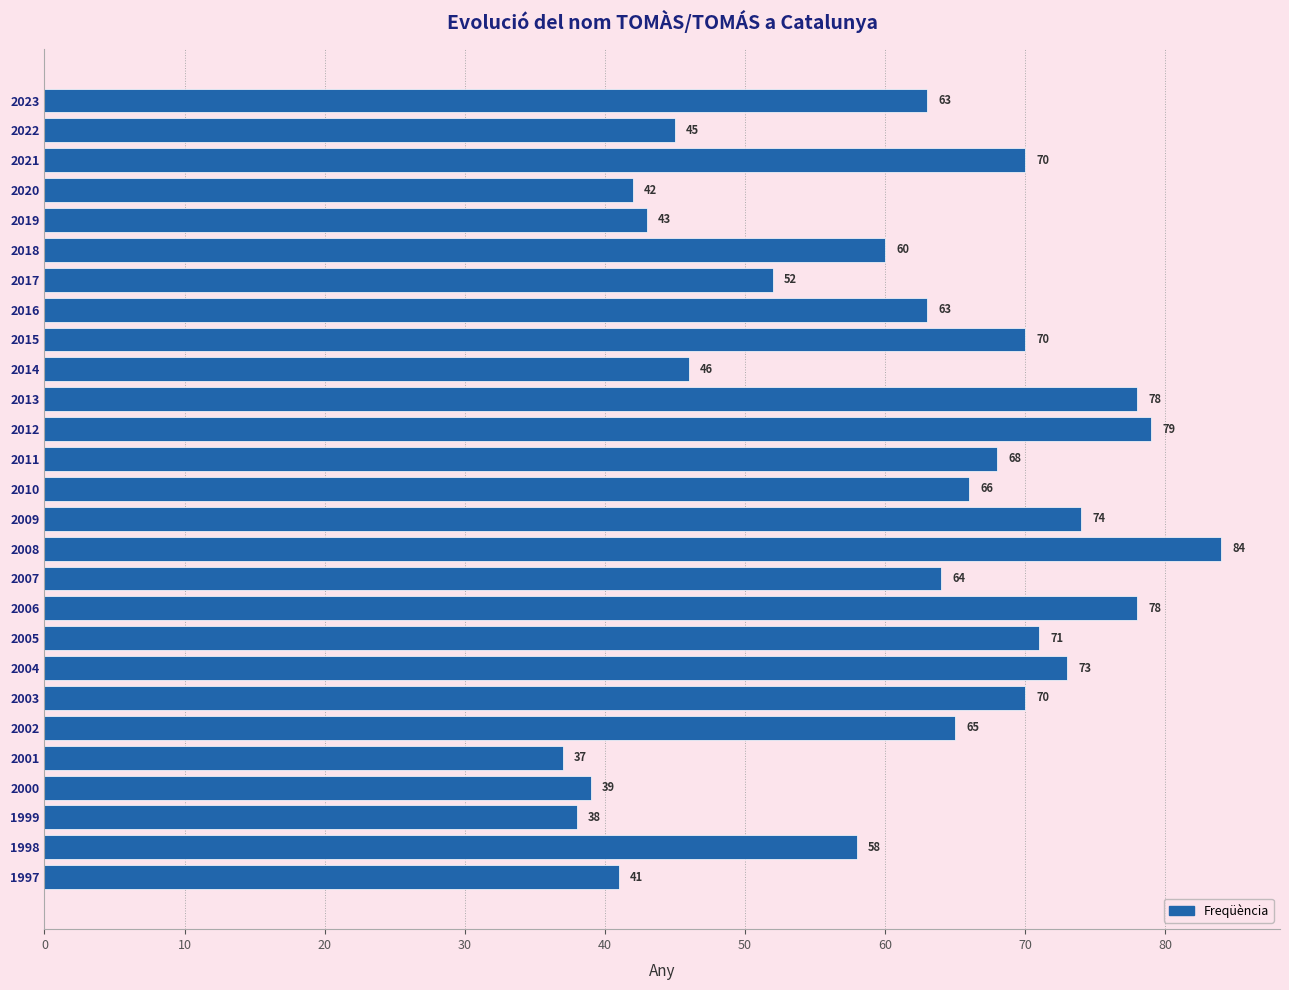

Reading top to bottom, extract all data points from this chart.

63	45	70	42	43	60	52	63	70	46	78	79	68	66	74	84	64	78	71	73	70	65	37	39	38	58	41